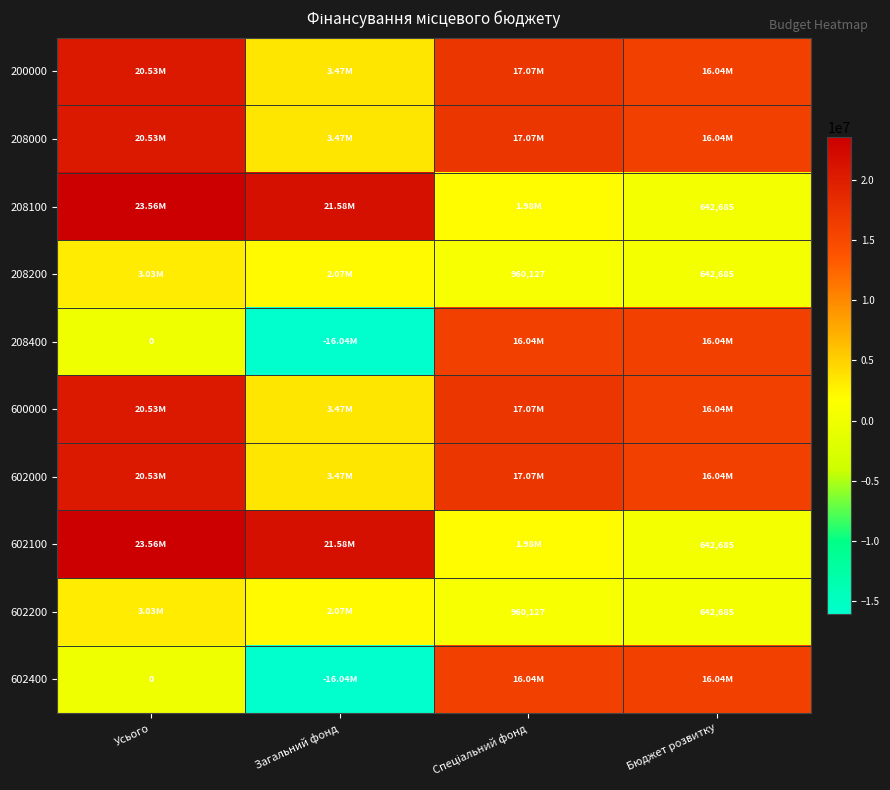

Is it true that 602400 equals -22140458.6 at Загальний фонд?

False